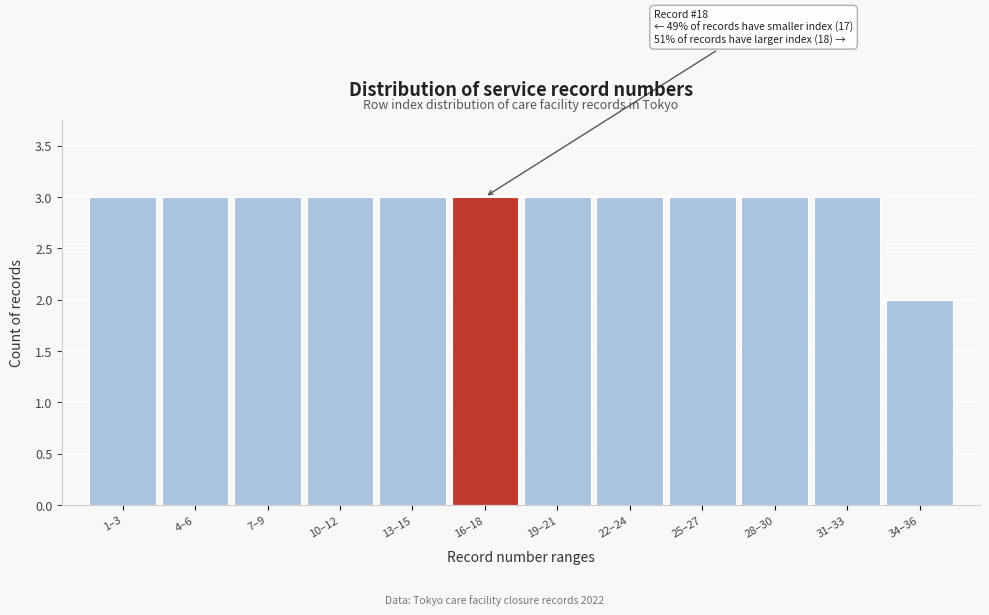

Reading left to right, what are all the values shown in this chart?

1–3=3	4–6=3	7–9=3	10–12=3	13–15=3	16–18=3	19–21=3	22–24=3	25–27=3	28–30=3	31–33=3	34–36=2